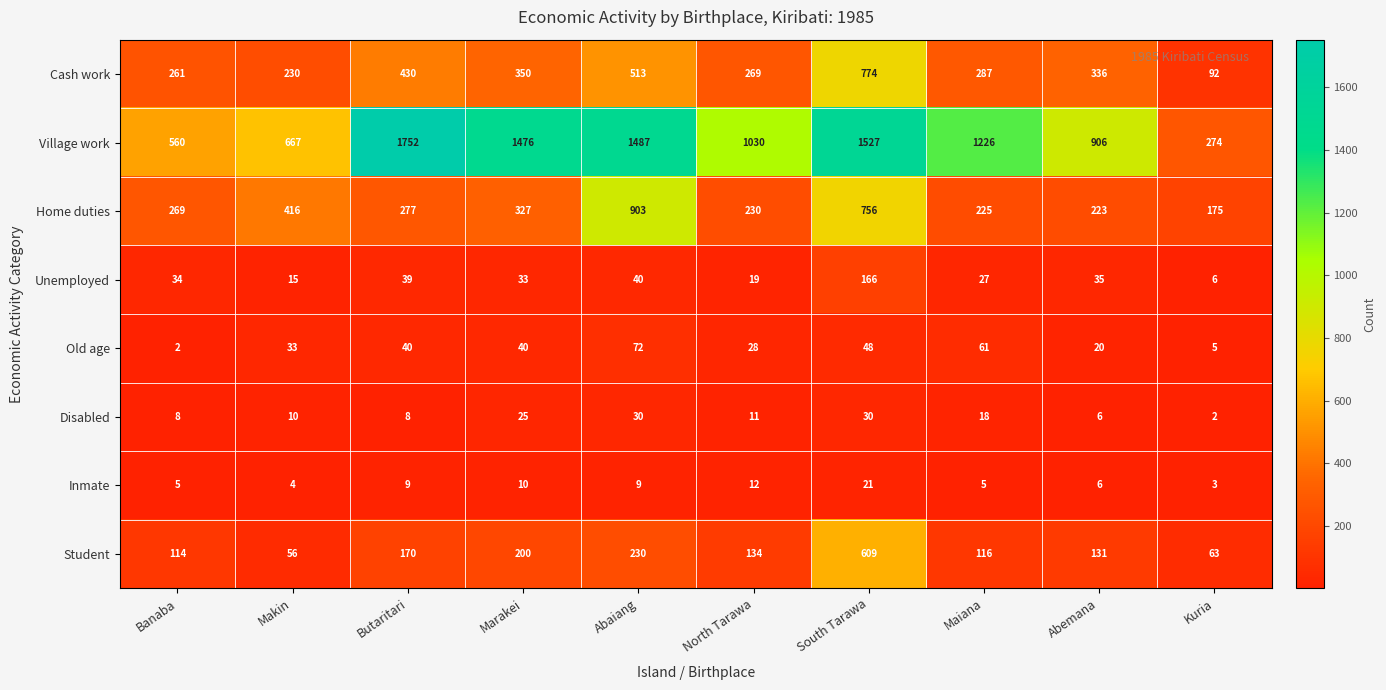

At which category is the sum across all series the highest?

South Tarawa